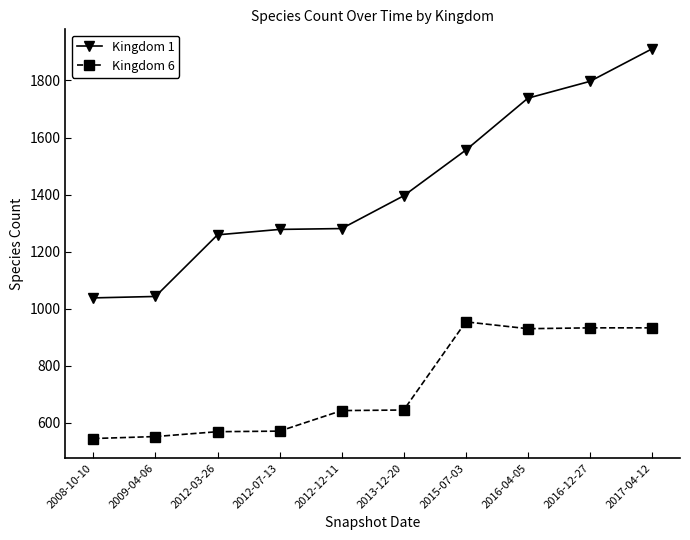

The Kingdom 6 series shows 933 at 2016-12-27. True or false?

True